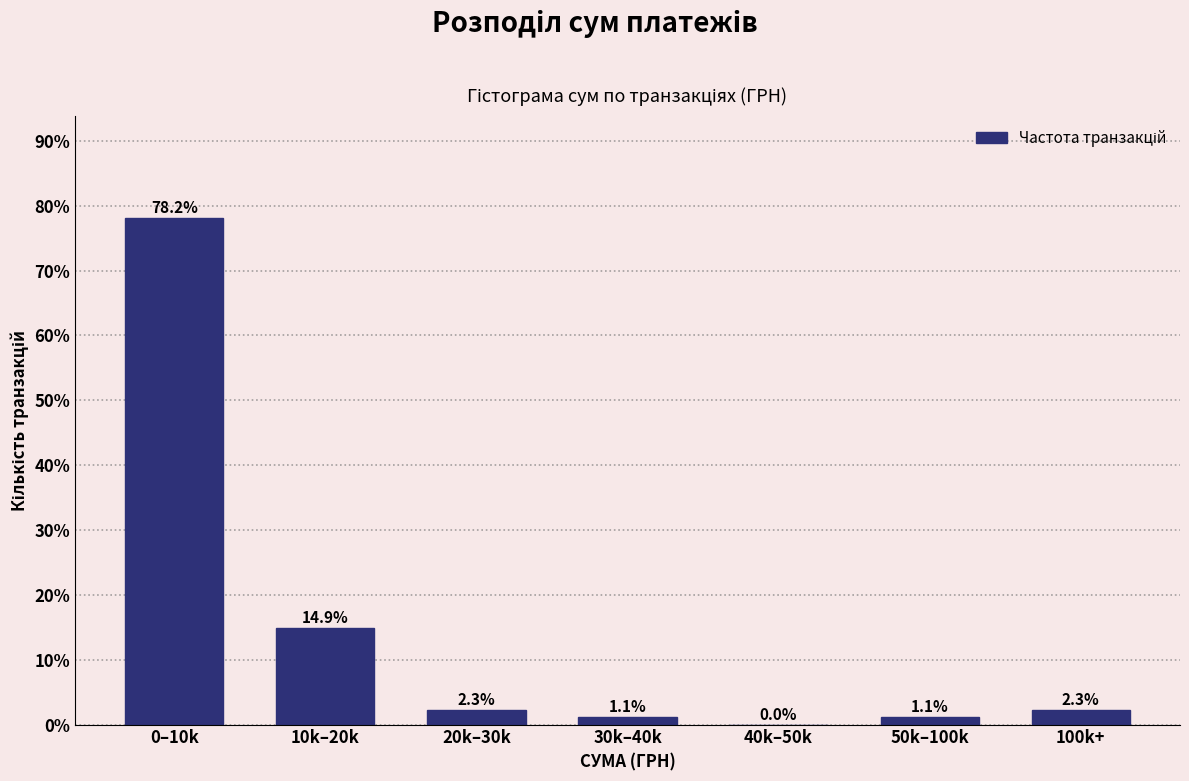

Reading left to right, list all the values displayed in this chart.

0–10k=78.2	10k–20k=14.9	20k–30k=2.3	30k–40k=1.1	40k–50k=0.0	50k–100k=1.1	100k+=2.3